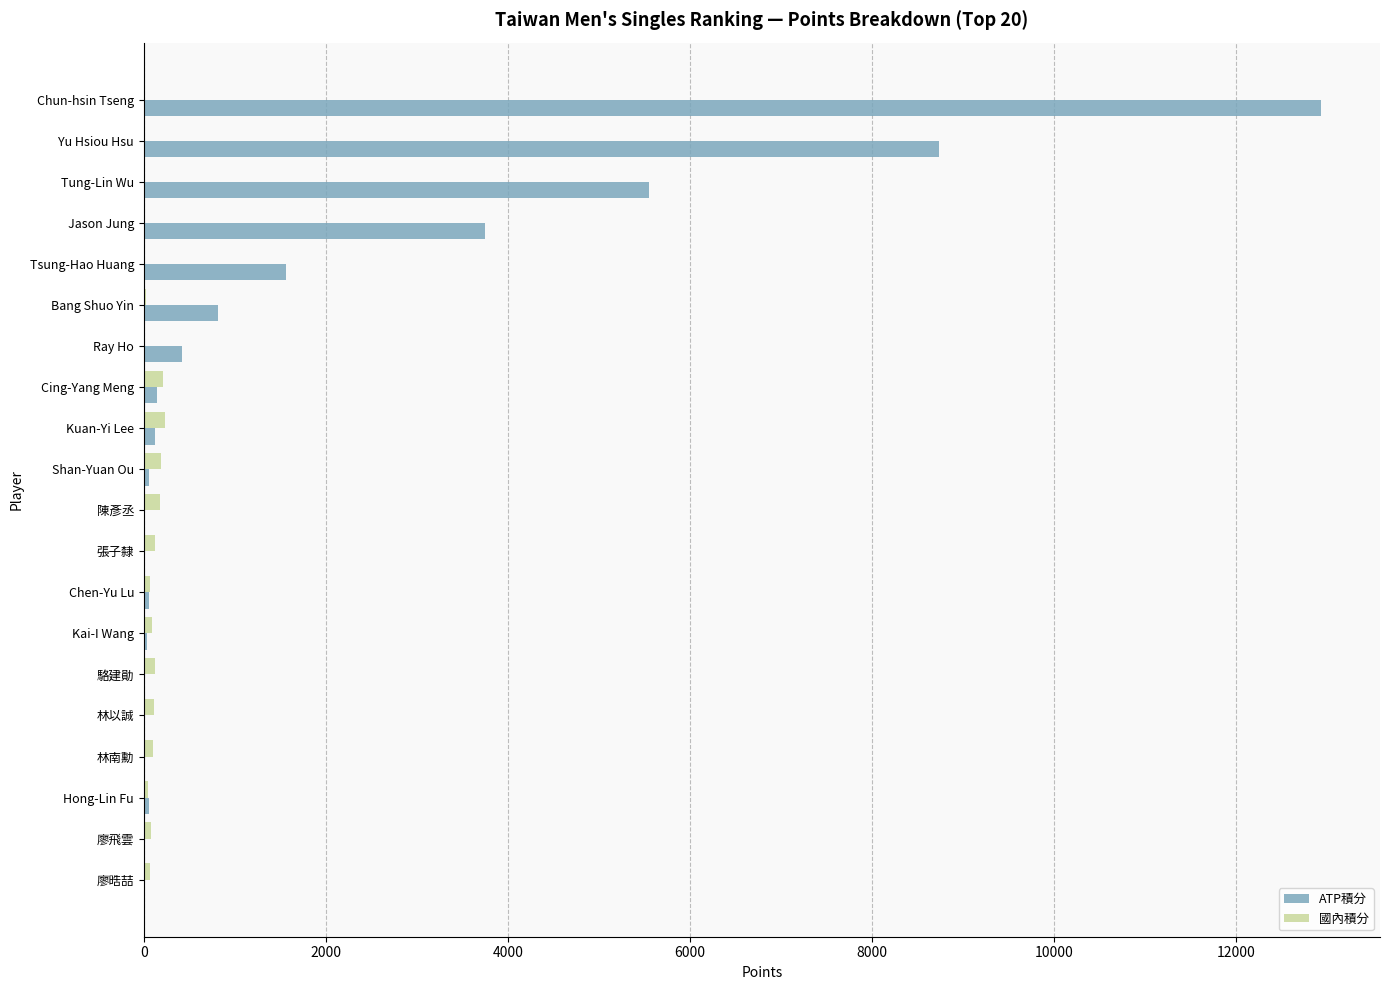

What is the maximum value shown in the chart?

12930